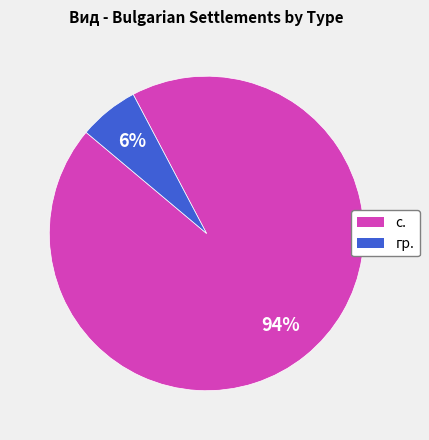

Which has a higher value, гр. or с.?

с.